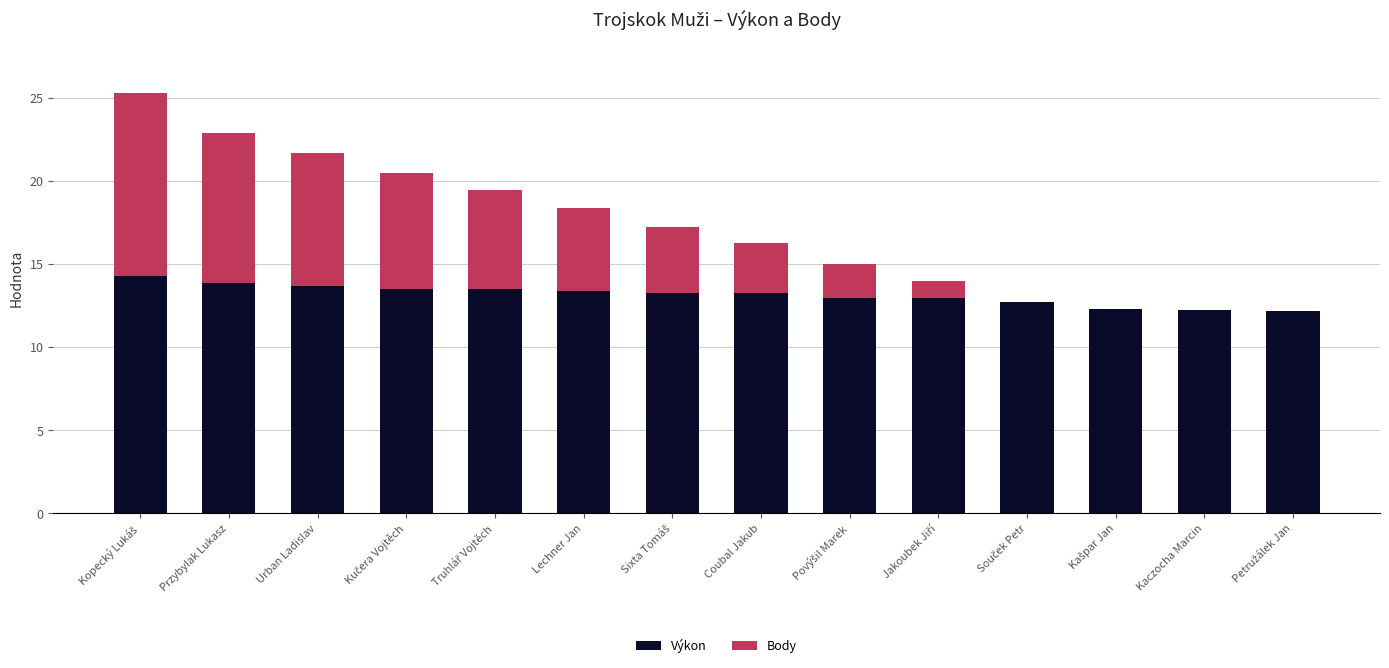

What is the approximate value of Výkon at Coubal Jakub?

13.2